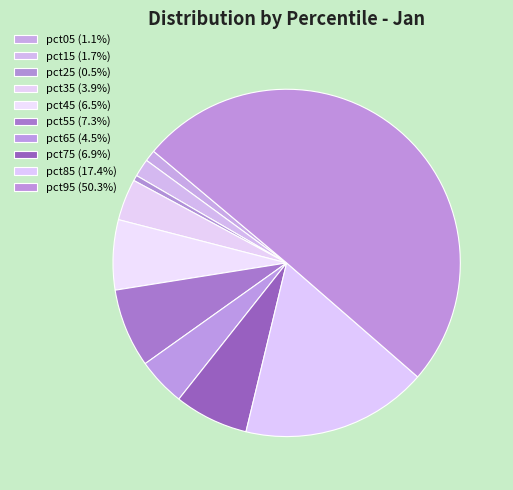

To the nearest percent, what is the difference between the pct65 and pct95 slice percentages?

46%